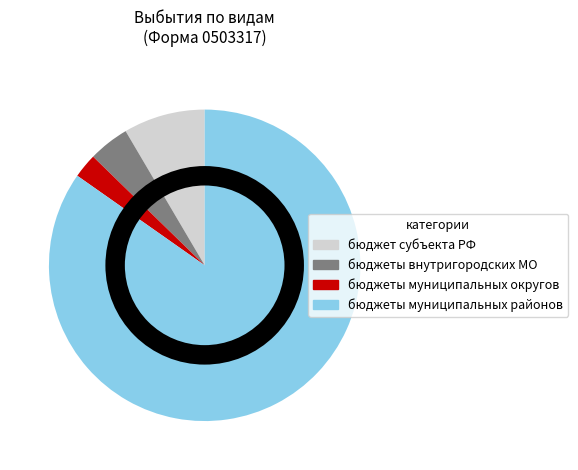

Is there any slice that represents more than half of the pie?

Yes